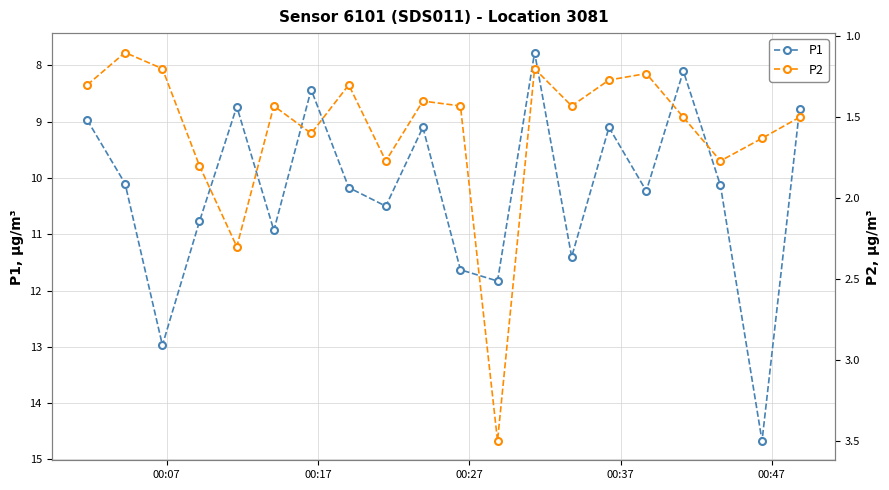

What is the sum of all P1 values?

204.3